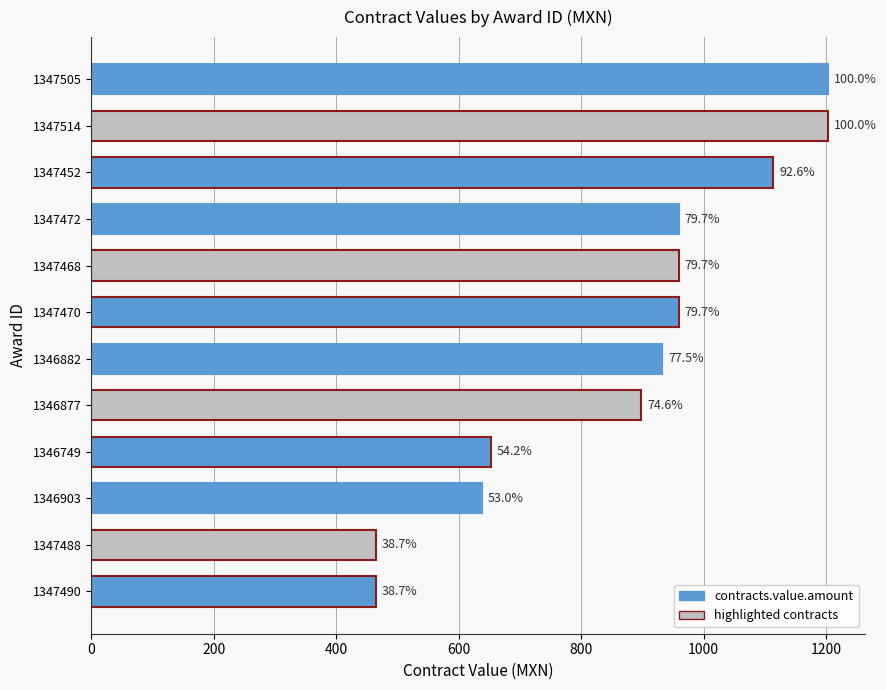

Are the bars horizontal?

Yes